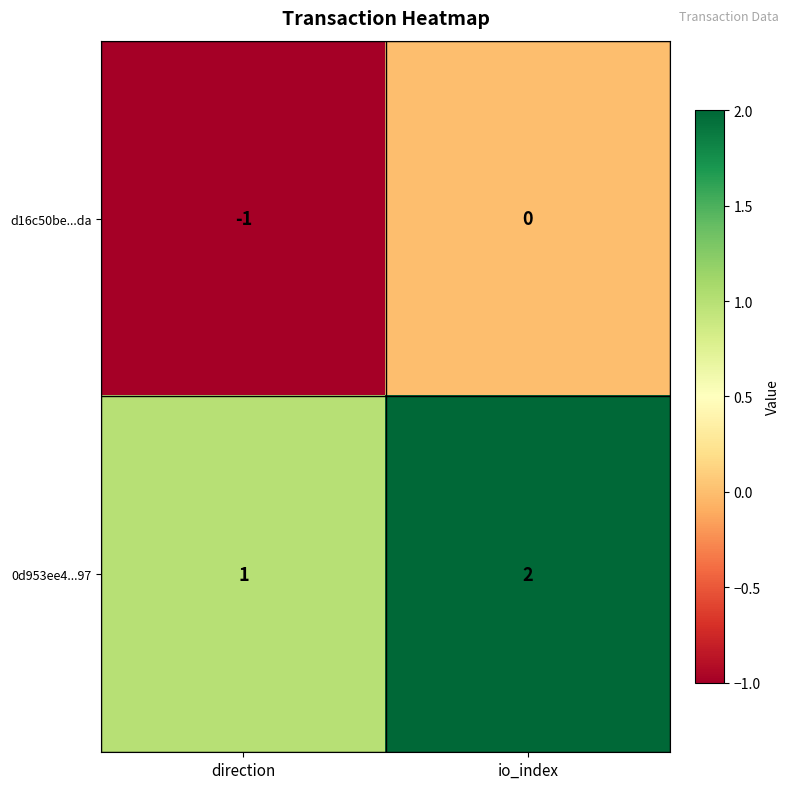

True or false: 0d953ee4...97 has a value of 1 at io_index.

False